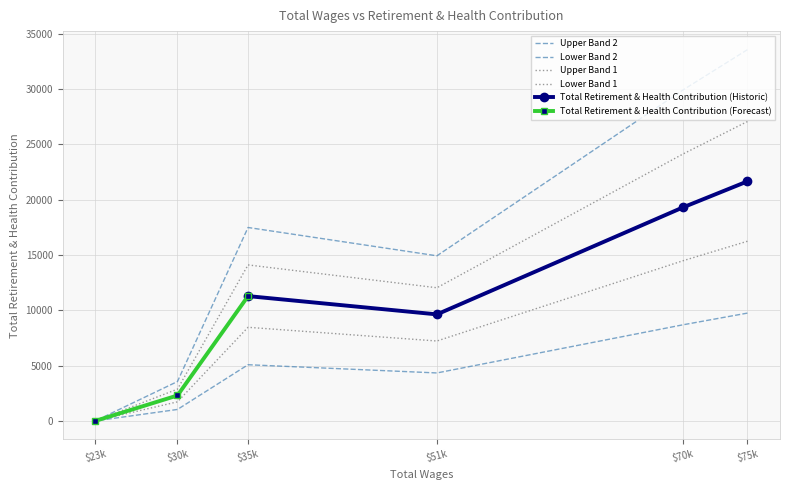

Is it true that the value at $75k is 33562.2?

True